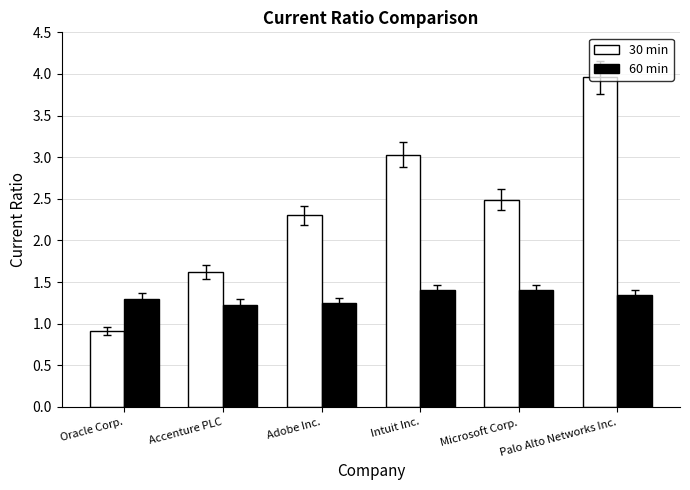

What is the smallest value displayed?

0.9